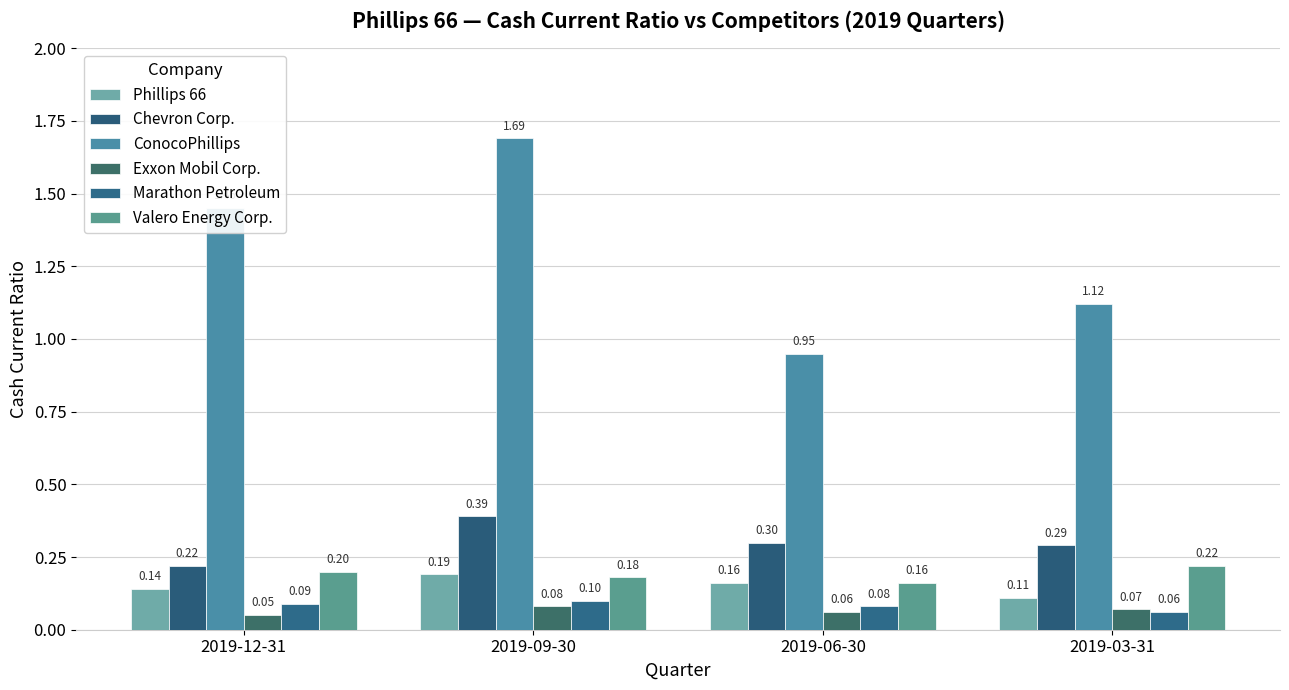

What is the total value across all series at 2019-03-31?

1.9